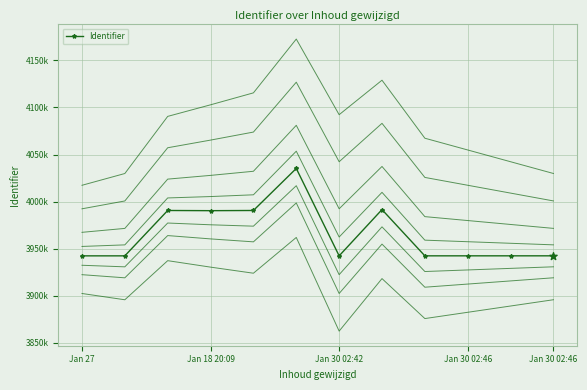

What is the change in value from 5 to 8?

-92875